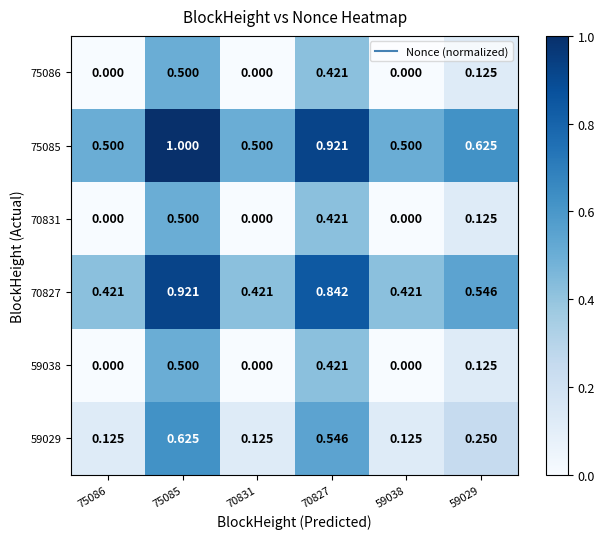

List the series in order of their peak value, lowest first.

59038, 70831, 75086, 59029, 70827, 75085